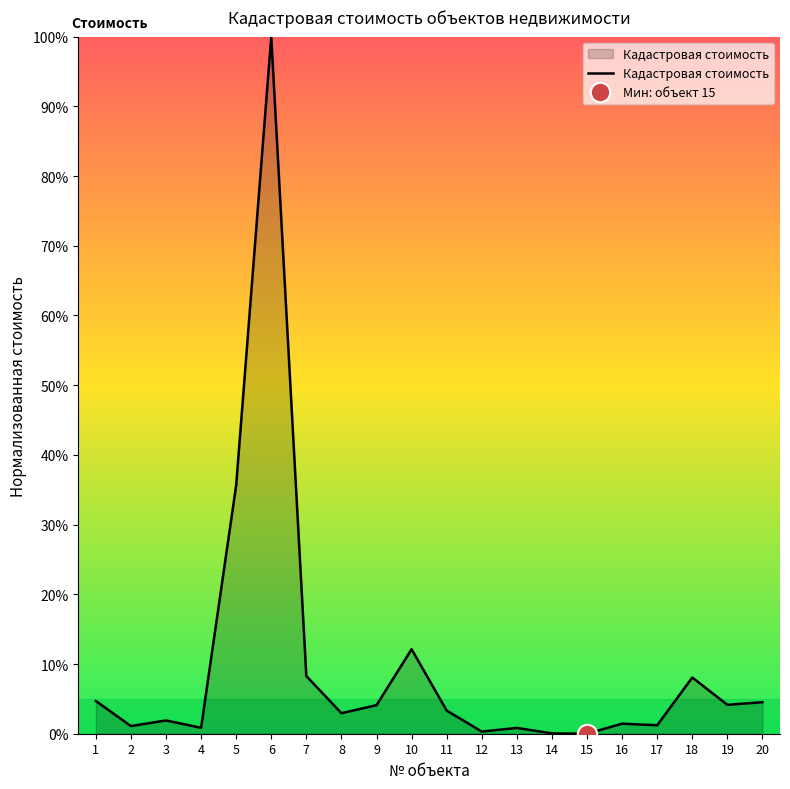

What is the sum of the values at 9 and 3?

6.0